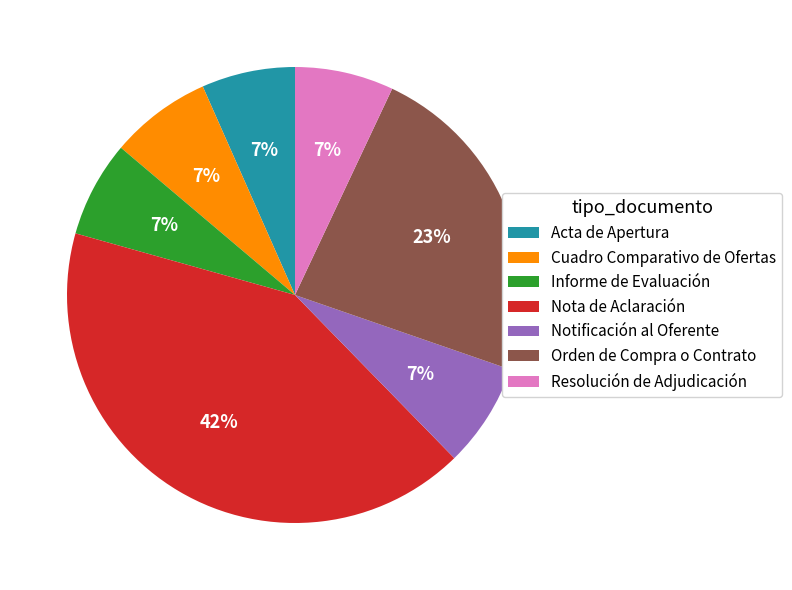

To the nearest percent, what is the average slice percentage?

14%